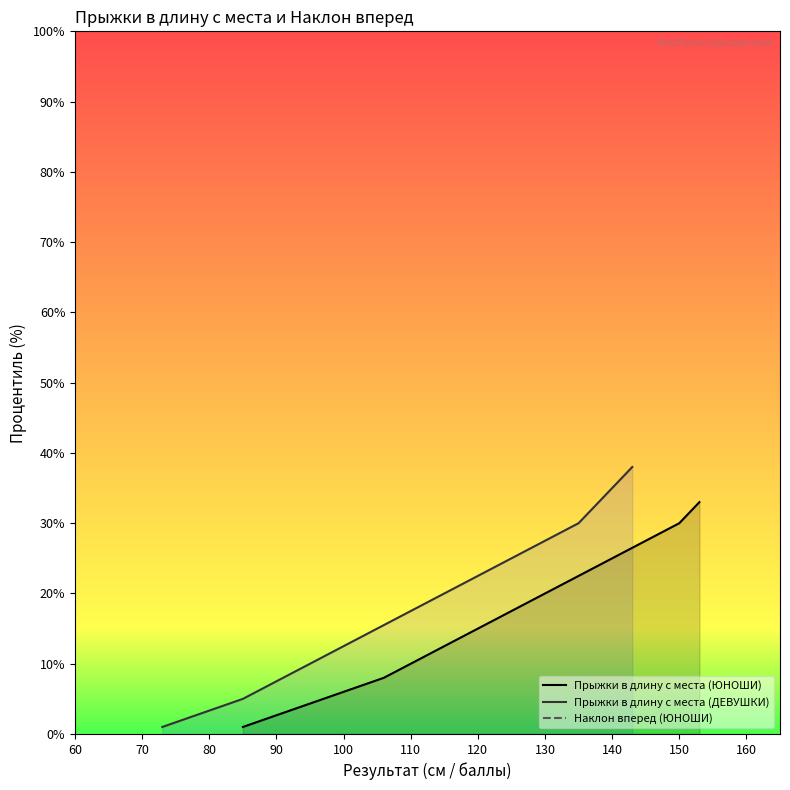

Rank the categories by Наклон вперед (ЮНОШИ) value from highest to lowest.

140, 138, 136, 134, 132, 130, 128, 126, 124, 122, 120, 118, 116, 114, 112, 110, 108, 106, 103, 100, 97, 94, 91, 88, 85